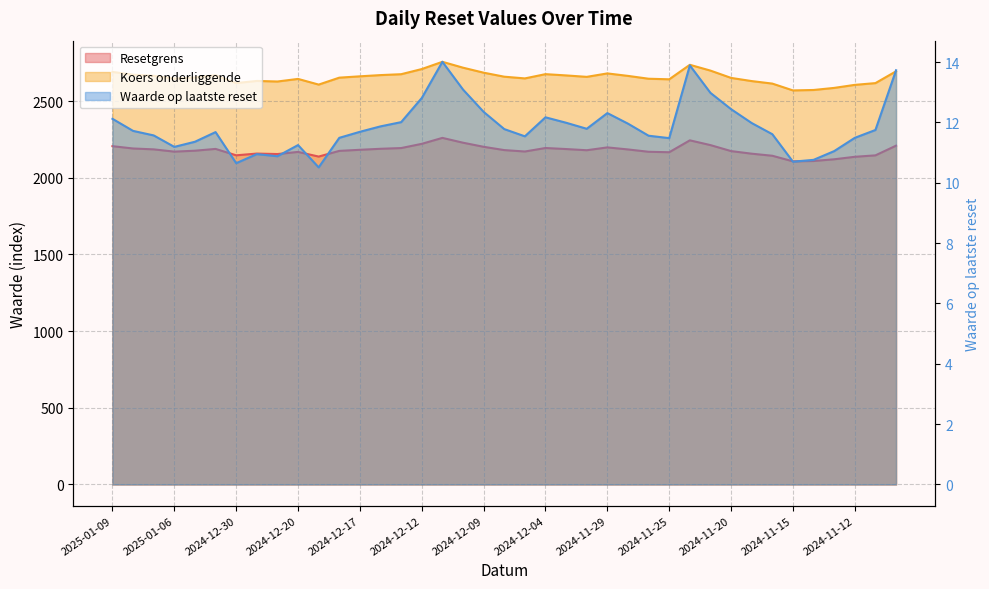

How many values in the Koers onderliggende series exceed 2658?

20